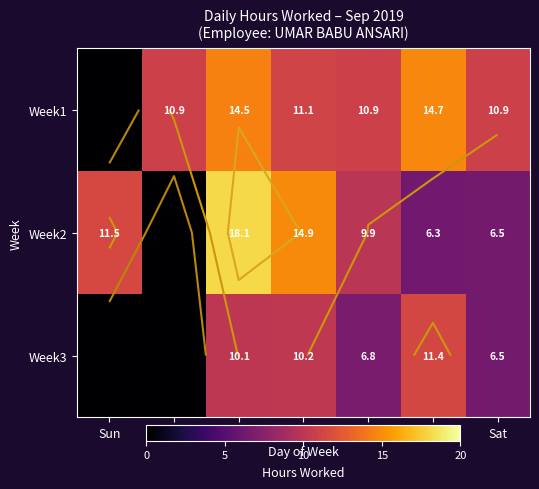

At which label does Week3 reach its minimum?

Sun